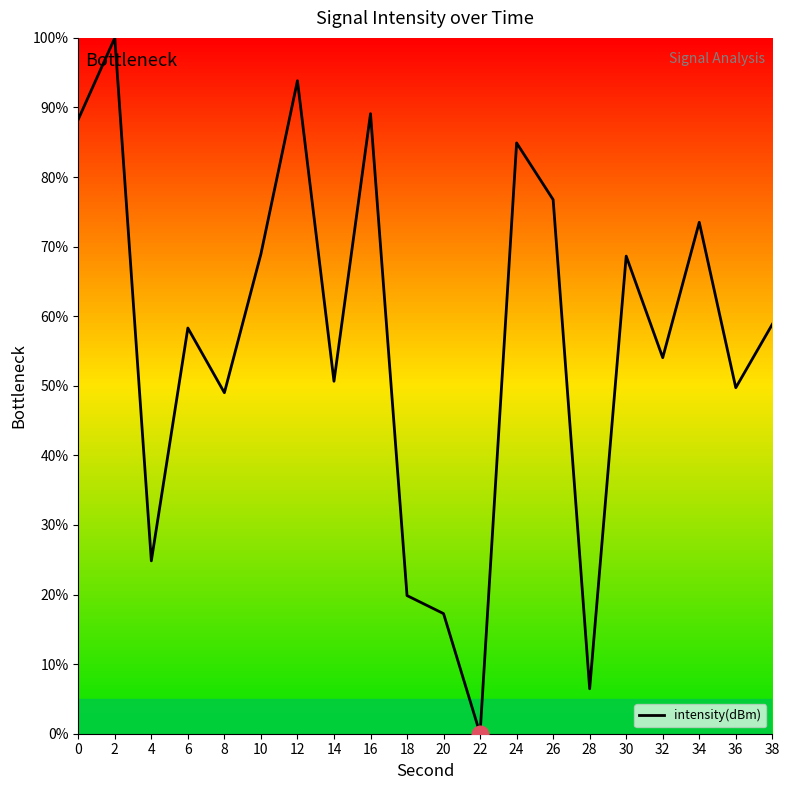

What is the difference between the maximum and minimum values?

100.0